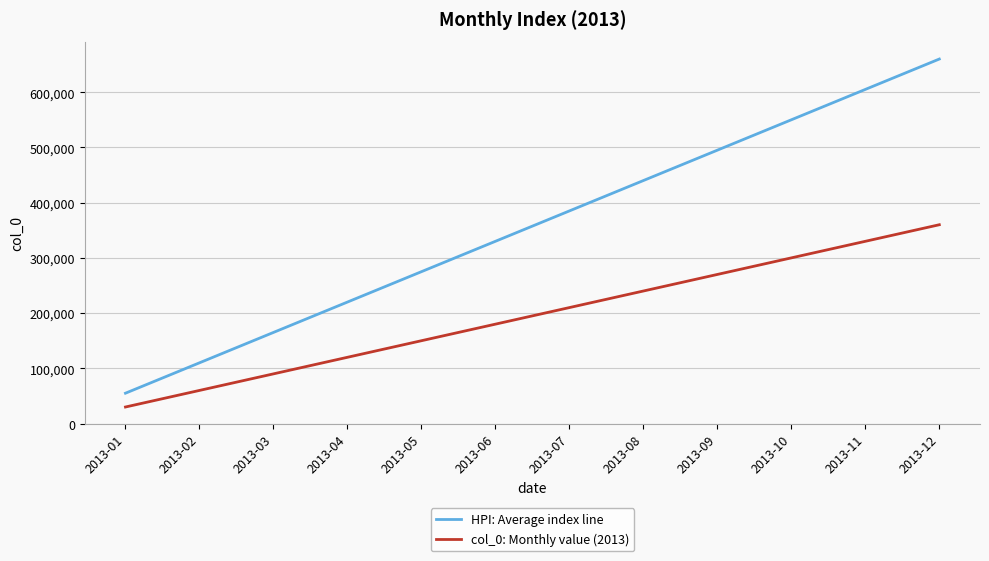

How many lines are shown in the chart?

2